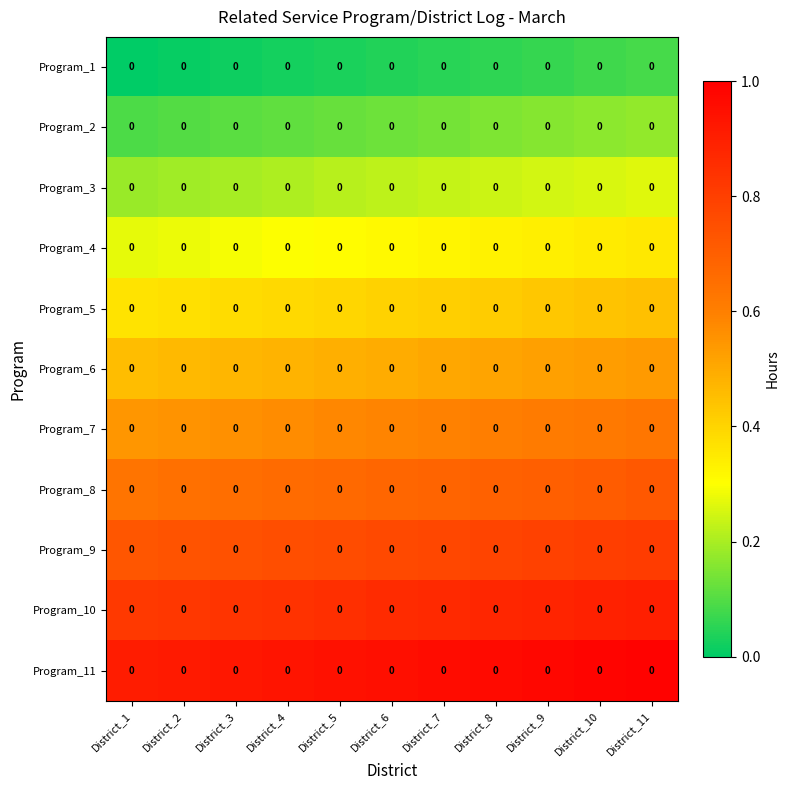

What is the difference between the maximum and minimum values in the Program_5 series?

0.1